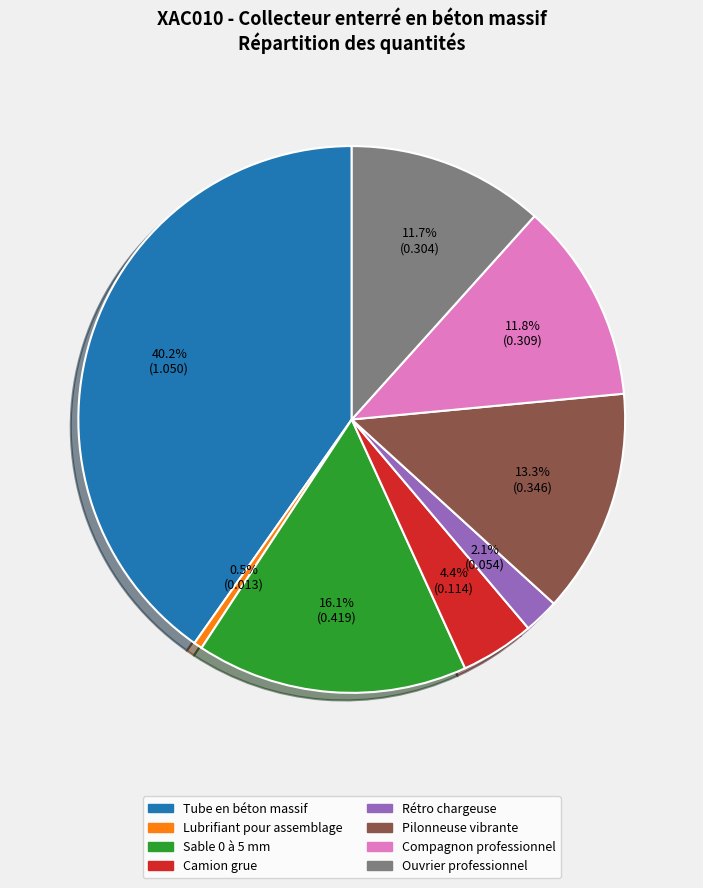

Between Tube en béton massif and Rétro chargeuse, which is larger?

Tube en béton massif